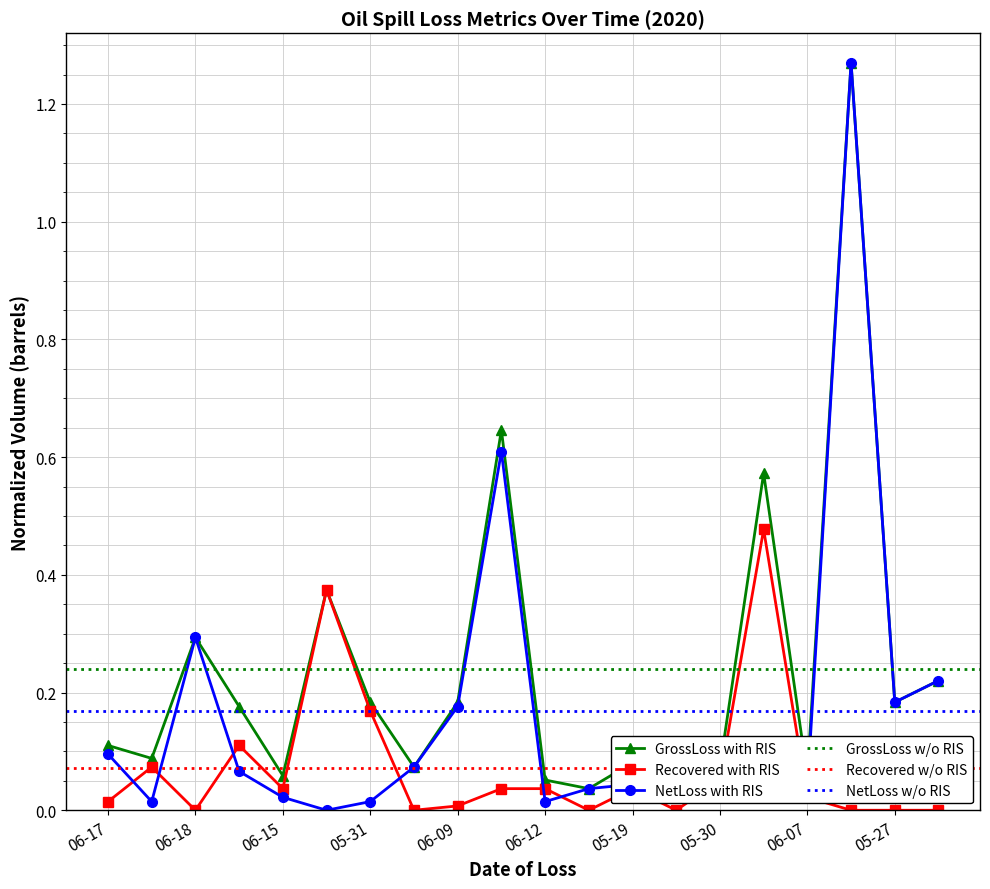

What is the sum of all NetLoss values?

3.4